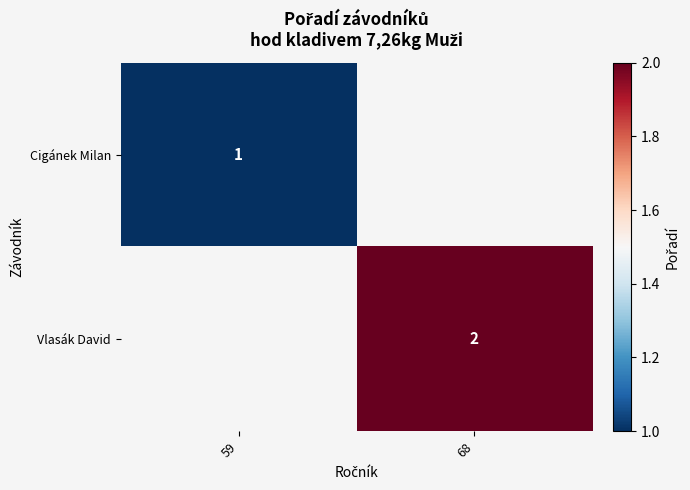

Is it true that Vlasák David equals 2 at 68?

True